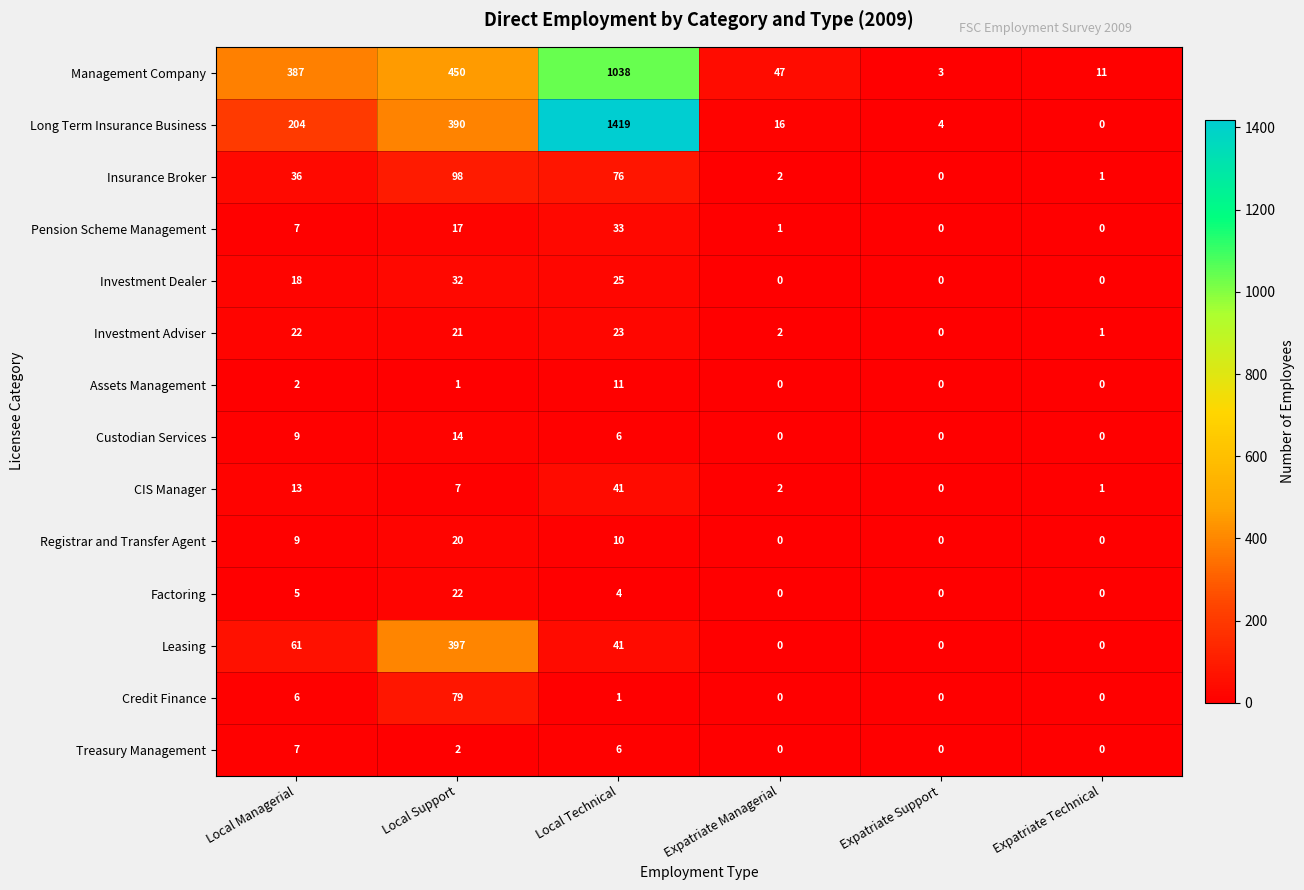

What is the difference between the maximum and minimum values in the Credit Finance series?

79